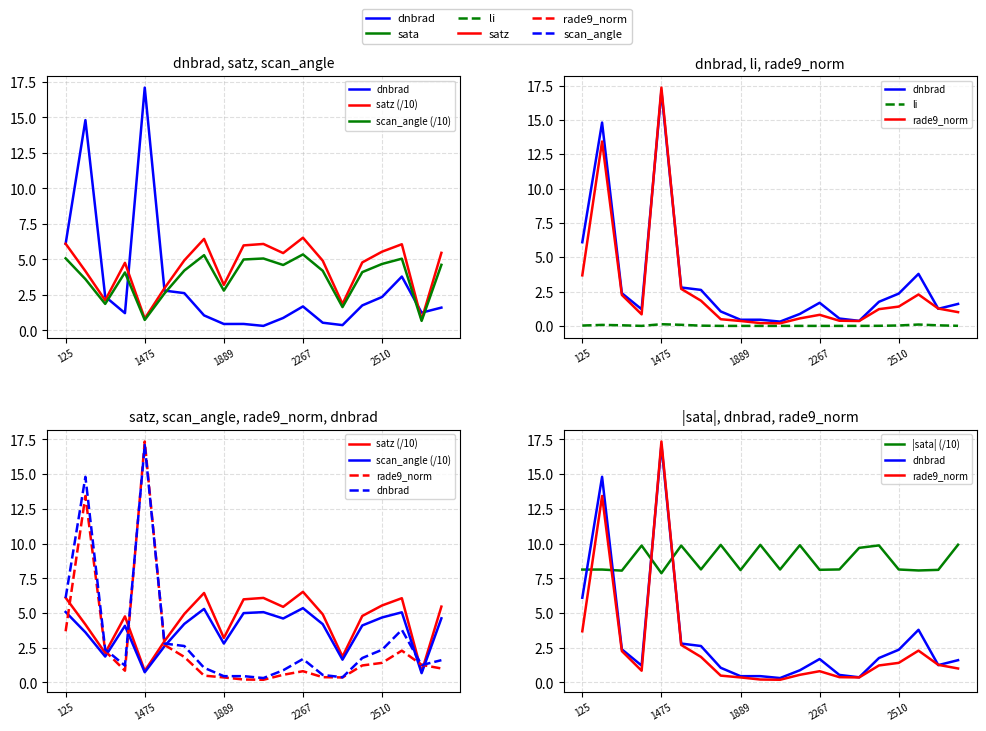

The dnbrad series shows 2.2 at 17. True or false?

False